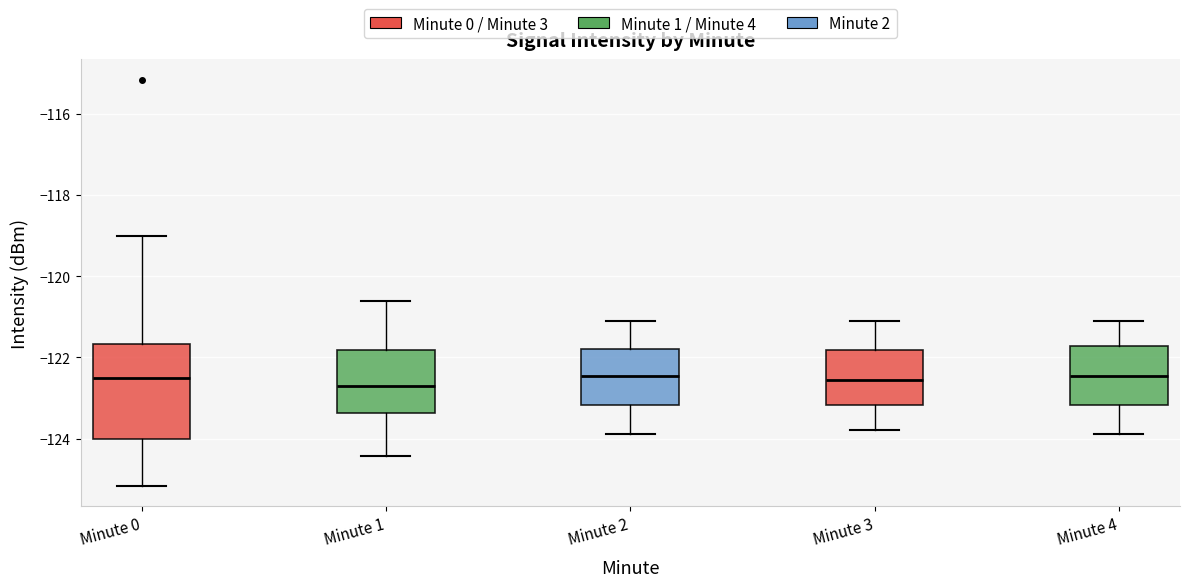

Where does the median line of the box for Minute 1 sit on the y-axis? The values are not printed on the chart, so give them approximately, as read against the axis.

-122.6